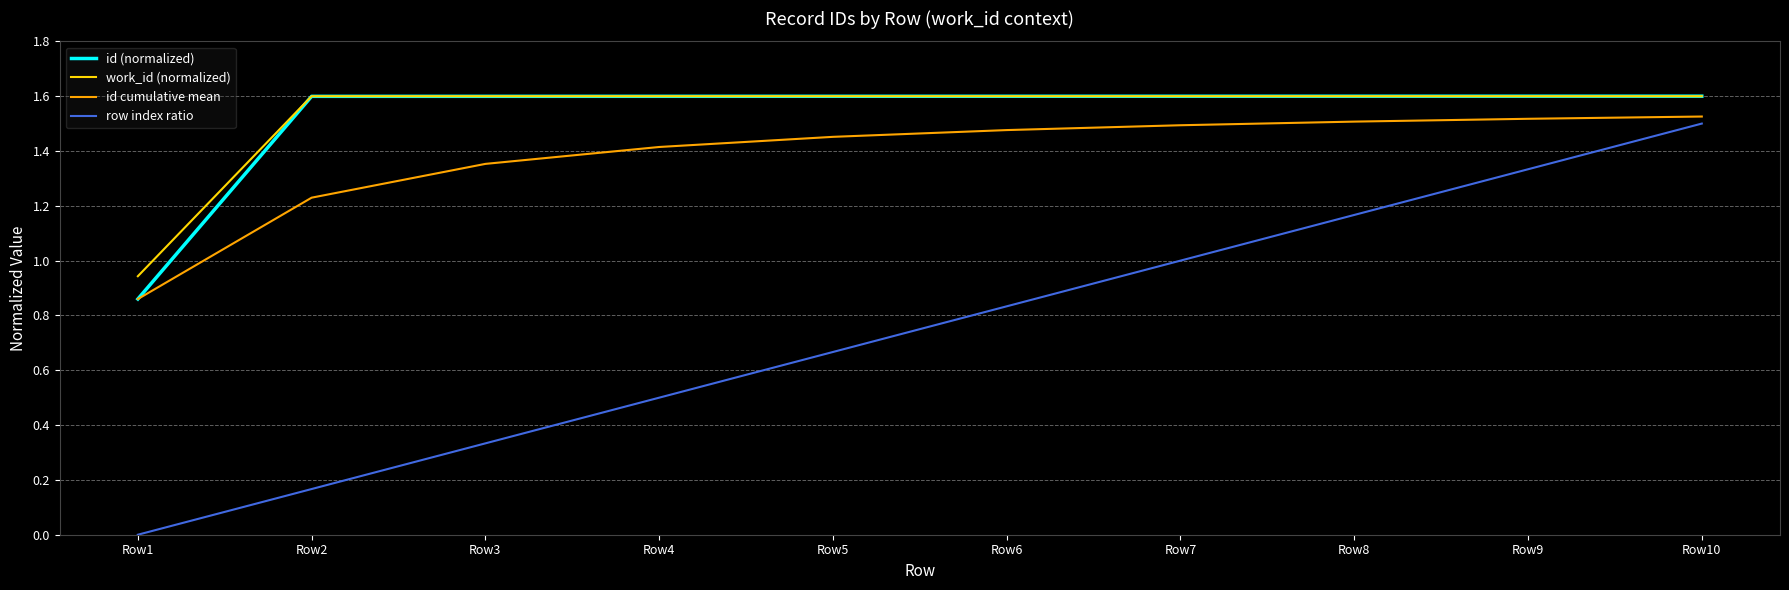

At how many categories does at least one series exceed 0?

10